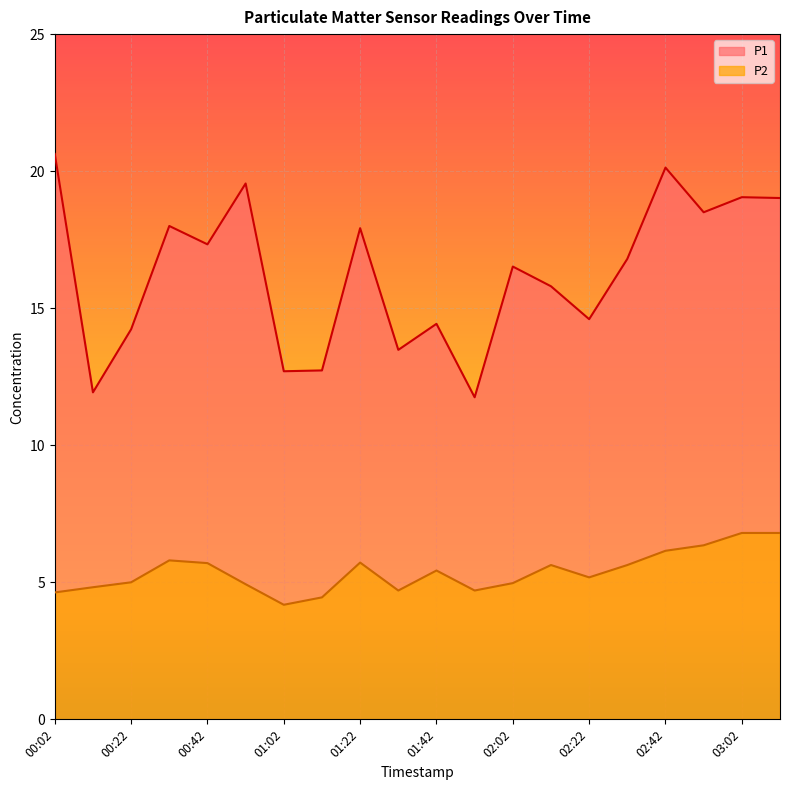

True or false: P2 has a value of 9.2 at 03:02.

False